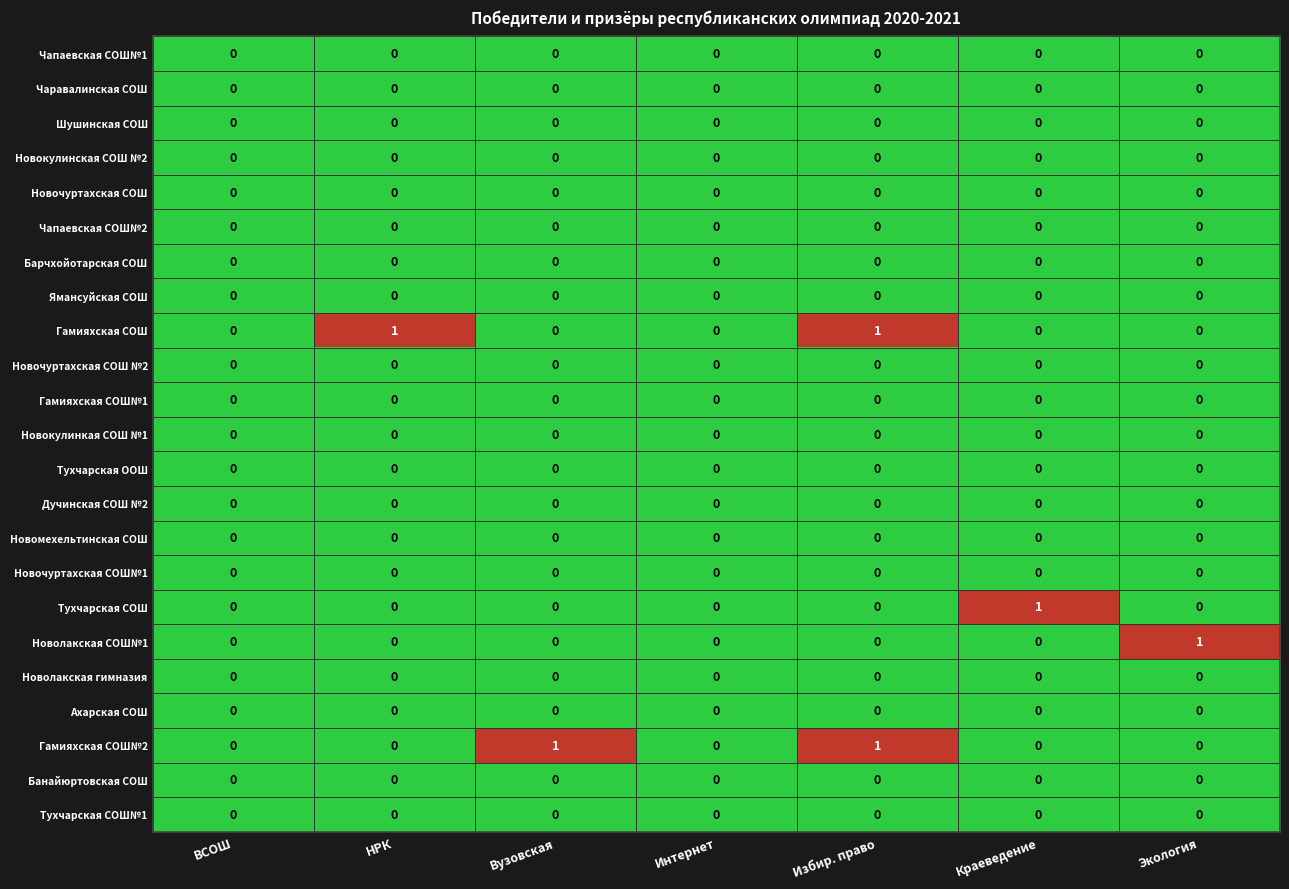

True or false: Шушинская СОШ has a value of 0 at Краеведение.

True